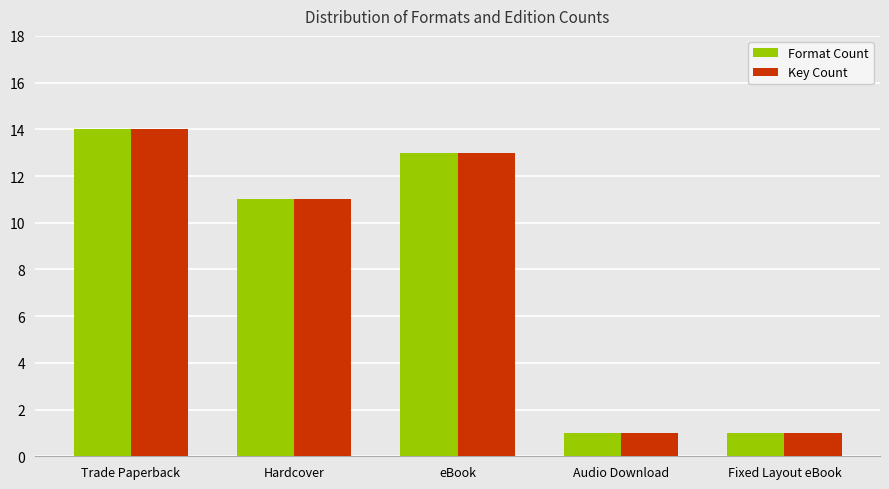

What is the label of the 3rd bar from the left?

eBook